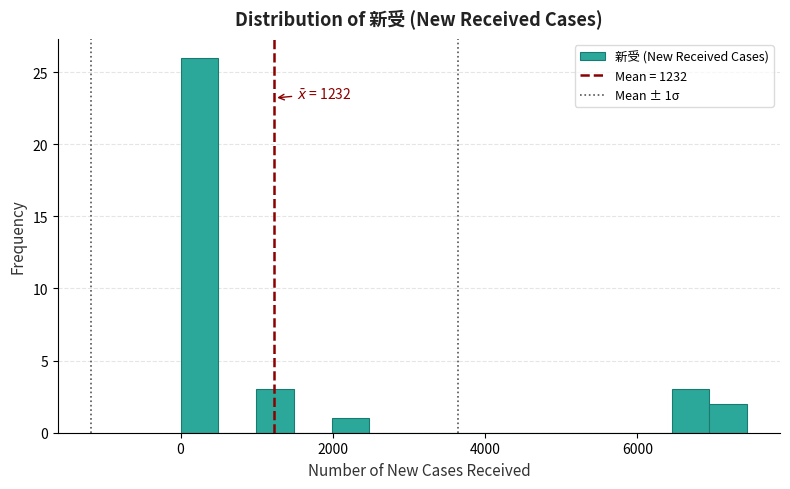

Around what value on the x-axis is the tallest bar? Give the approximate position of its centre, as read against the axis.

200